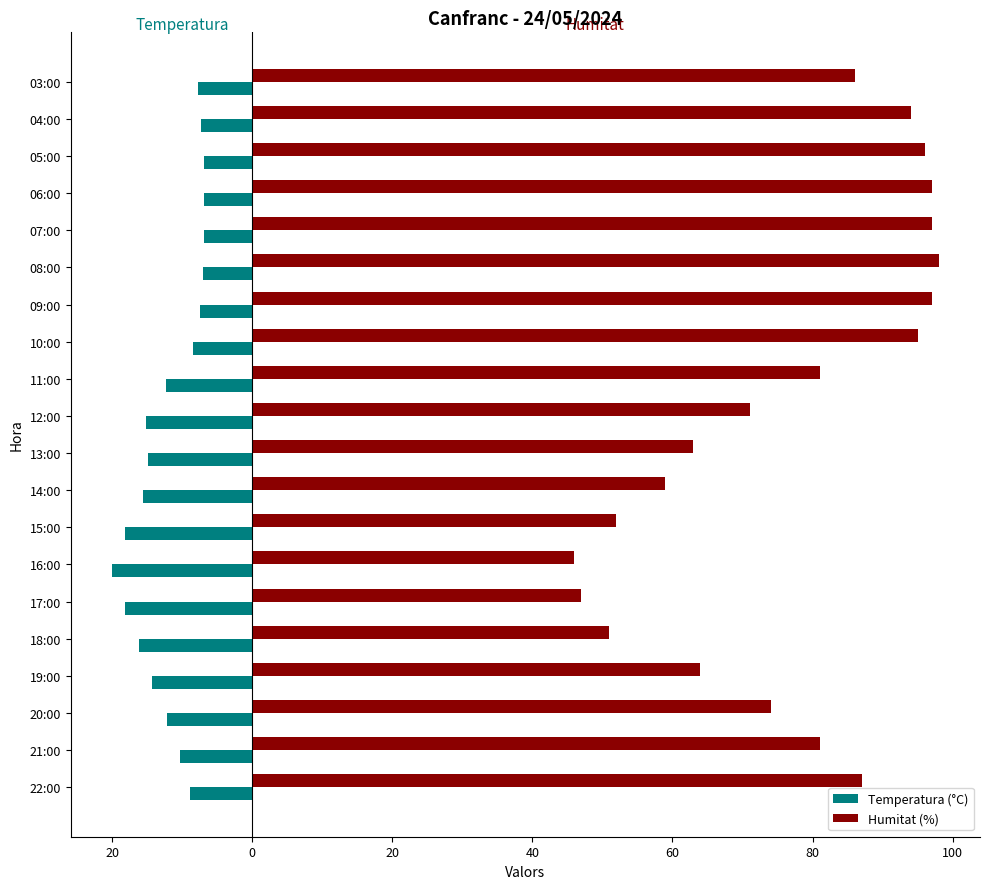

Reading right to left, what are all the values shown in this chart?

Temperatura (°C): -7.7	-7.3	-6.9	-6.9	-6.8	-7.0	-7.5	-8.5	-12.3	-15.1	-14.8	-15.6	-18.1	-20.0	-18.2	-16.1	-14.3	-12.2	-10.3	-8.8
Humitat (%): 86.0	94.0	96.0	97.0	97.0	98.0	97.0	95.0	81.0	71.0	63.0	59.0	52.0	46.0	47.0	51.0	64.0	74.0	81.0	87.0